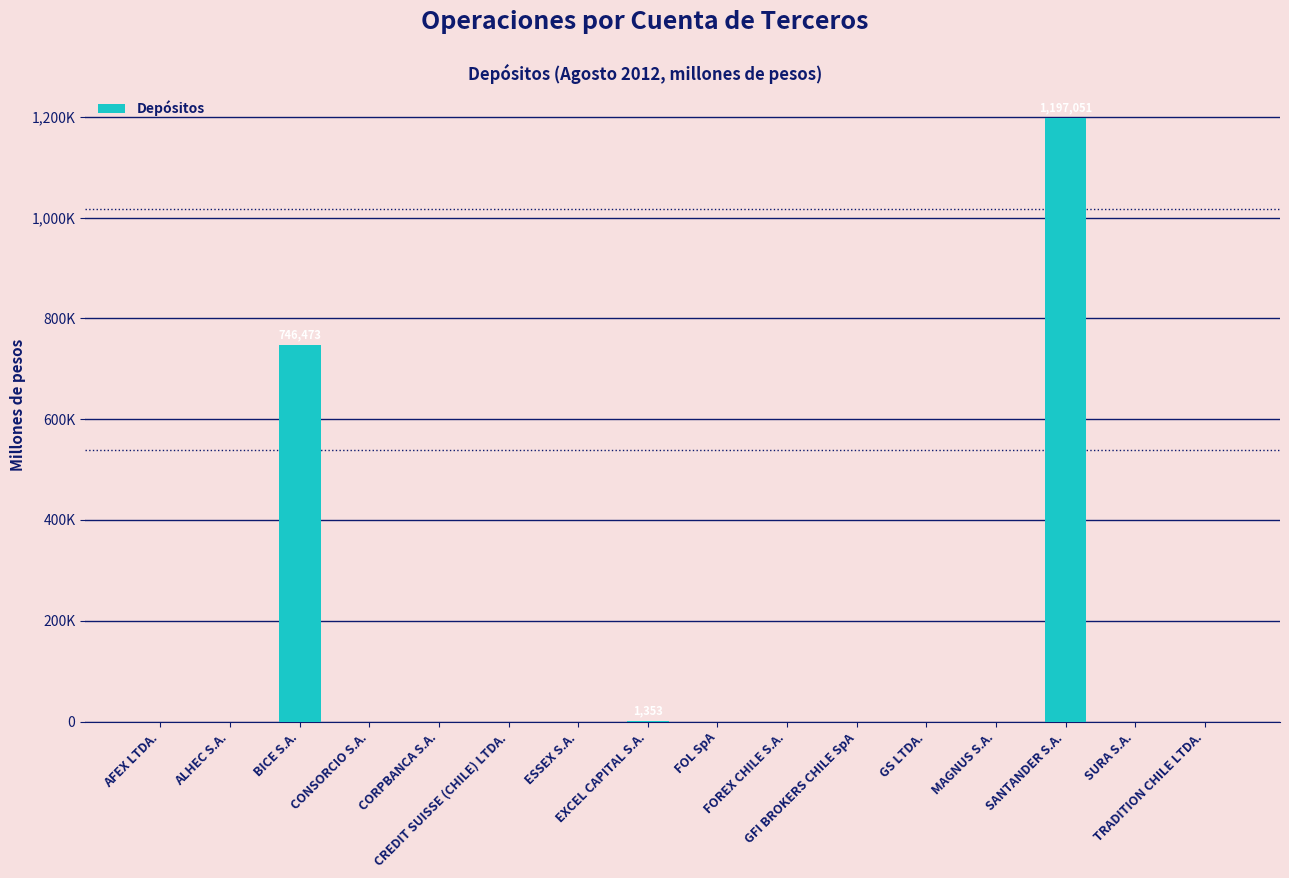

What is the maximum value shown in the chart?

1197051.1